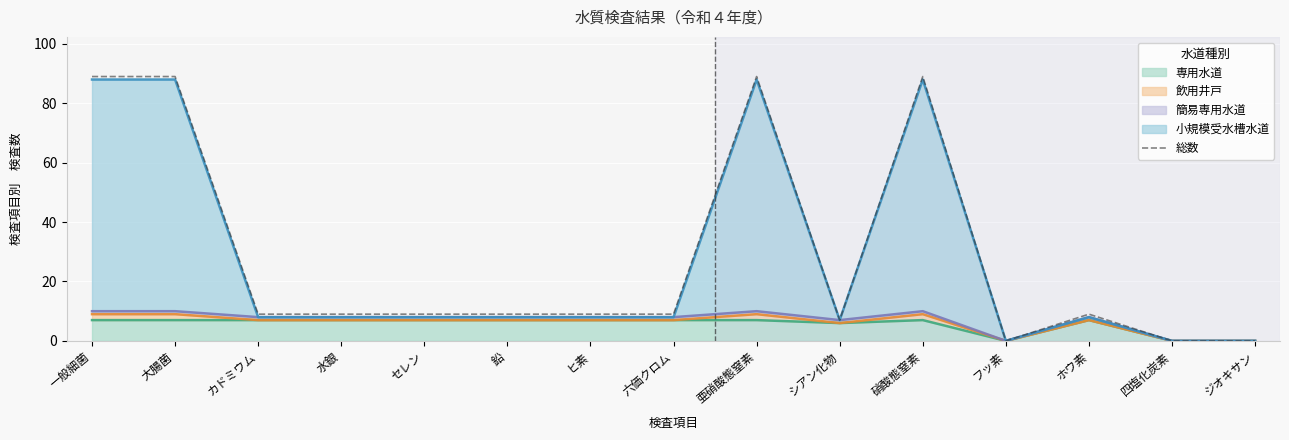

At which category does the data reach its first local valley?

シアン化物